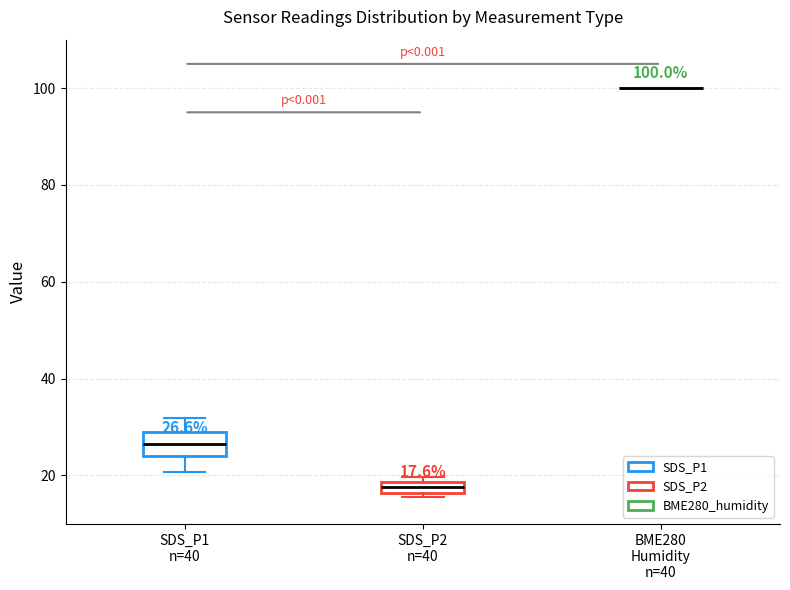

Comparing the boxes themselves (not the whiskers), which one is the tallest?

SDS_P1 n=40